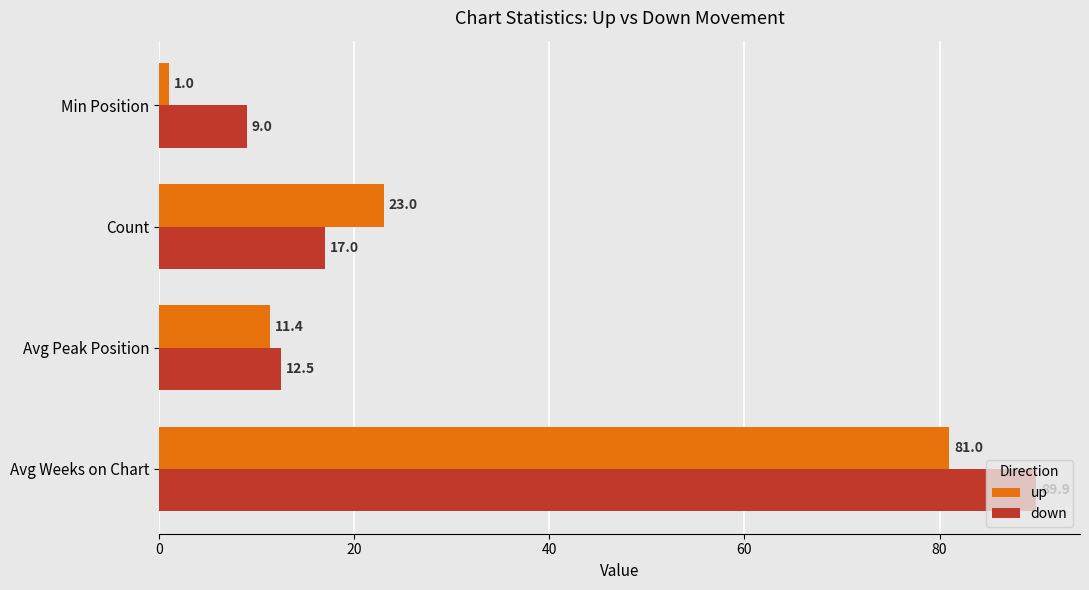

Rank the series at Count from highest to lowest value.

up, down